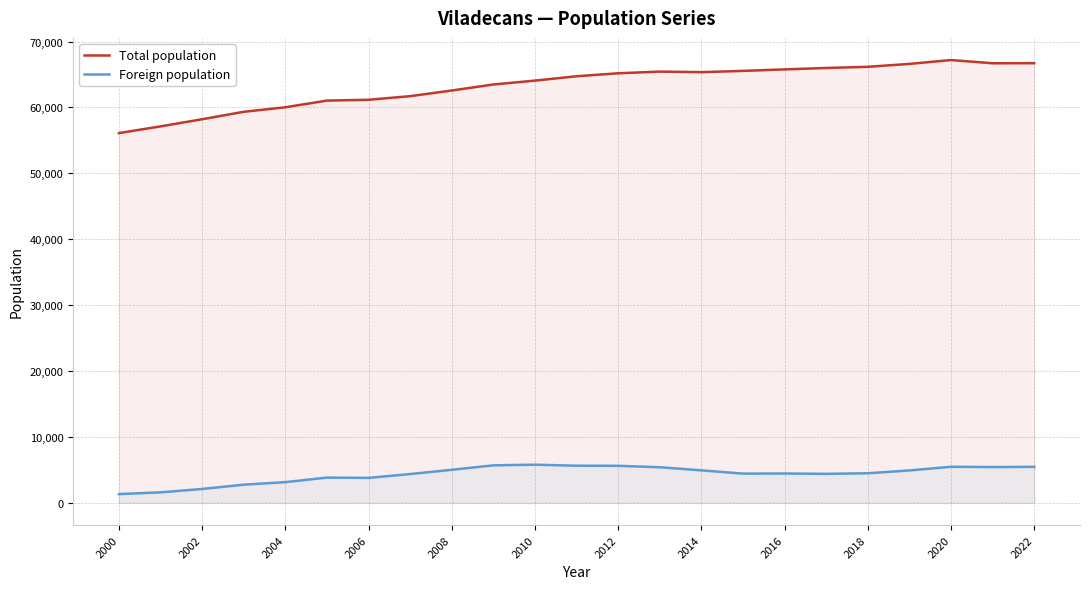

What is the highest value of the Total population series?

67197